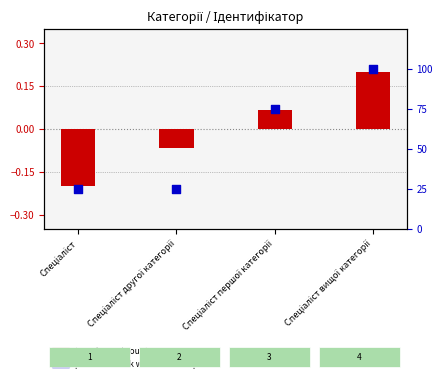

What is the total value across all series at Спеціаліст першої категорії?

75.1